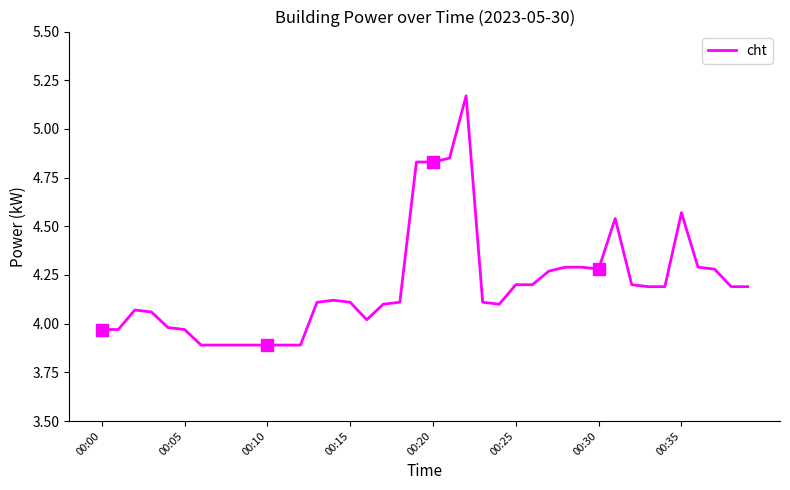

What is the ratio of the value at 31 to the value at 20?

0.9